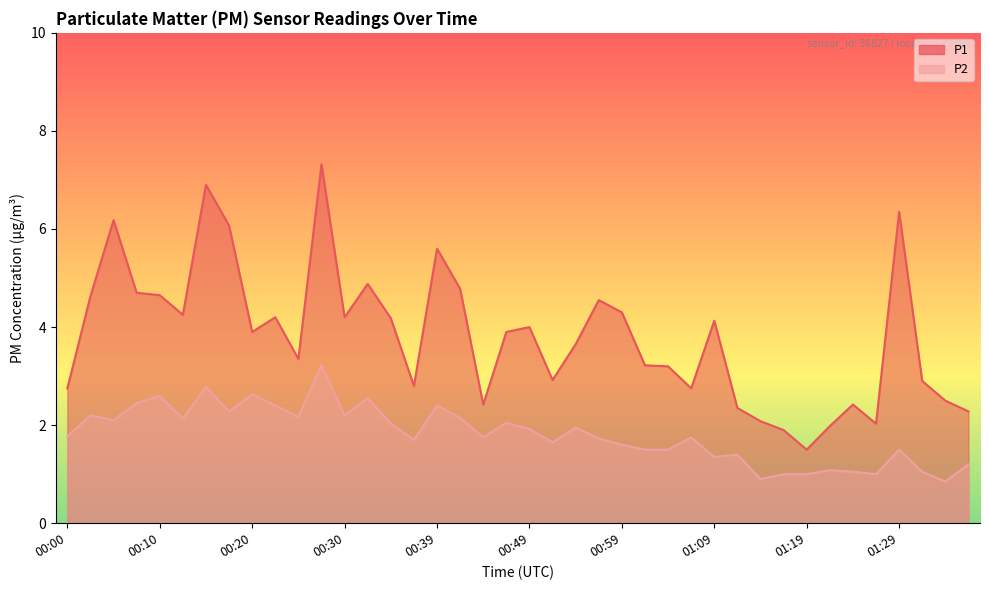

How many lines are shown in the chart?

2